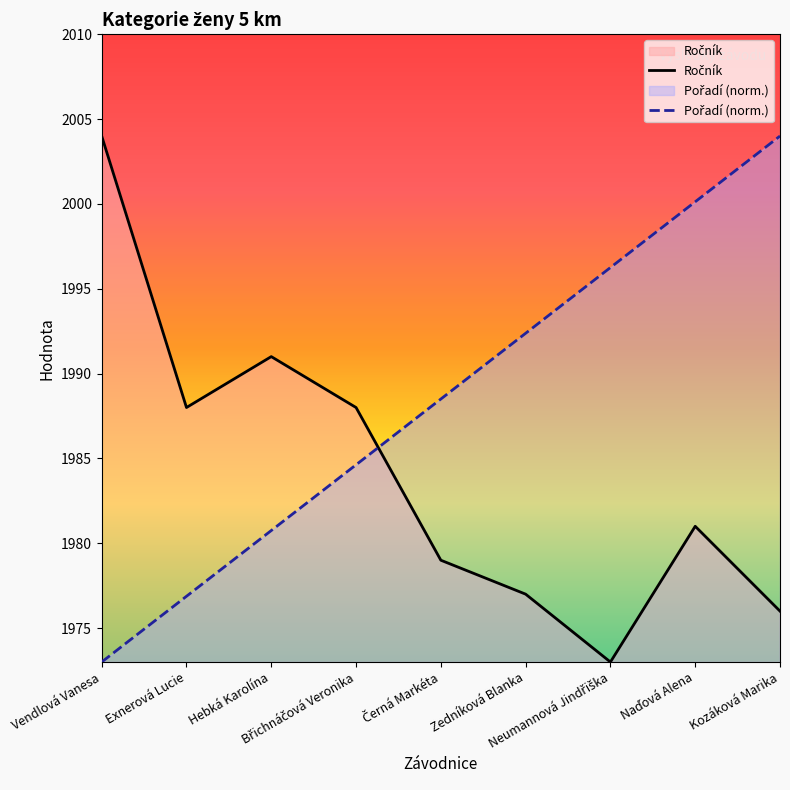

List the series in order of their overall mean, highest first.

Pořadí, Ročník